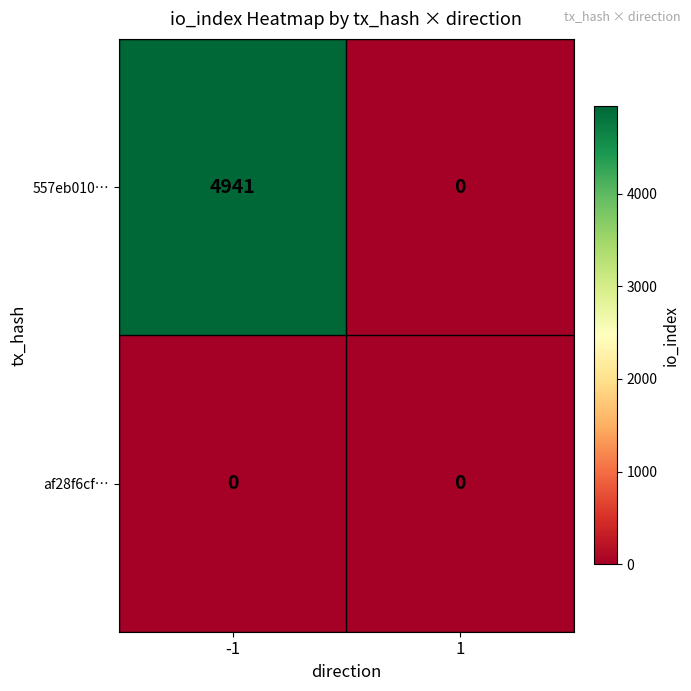

Between -1 and 1, which series saw the biggest shift?

557eb010…